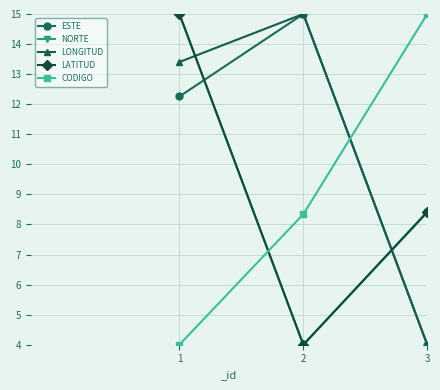

Reading right to left, extract all data points from this chart.

ESTE: 4.0	15.0	12.3
NORTE: 8.4	4.0	15.0
LONGITUD: 4.0	15.0	13.4
LATITUD: 8.4	4.0	15.0
CODIGO: 15.0	8.3	4.0